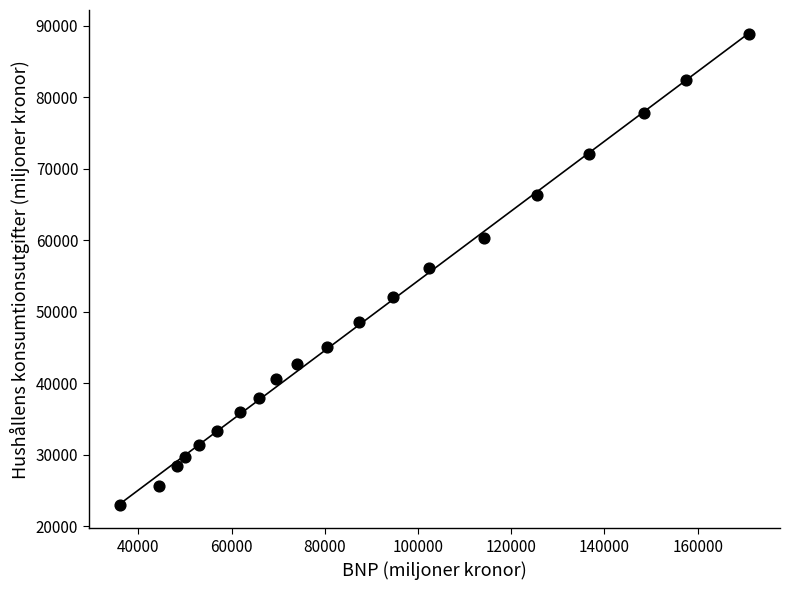

What is the range of X values (max minus min)?

134835